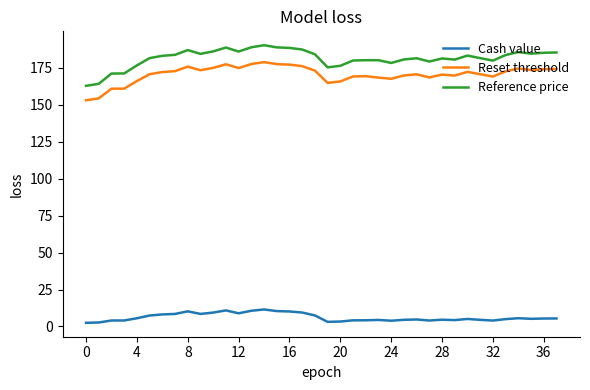

What is the minimum value for Reference price?

162.9